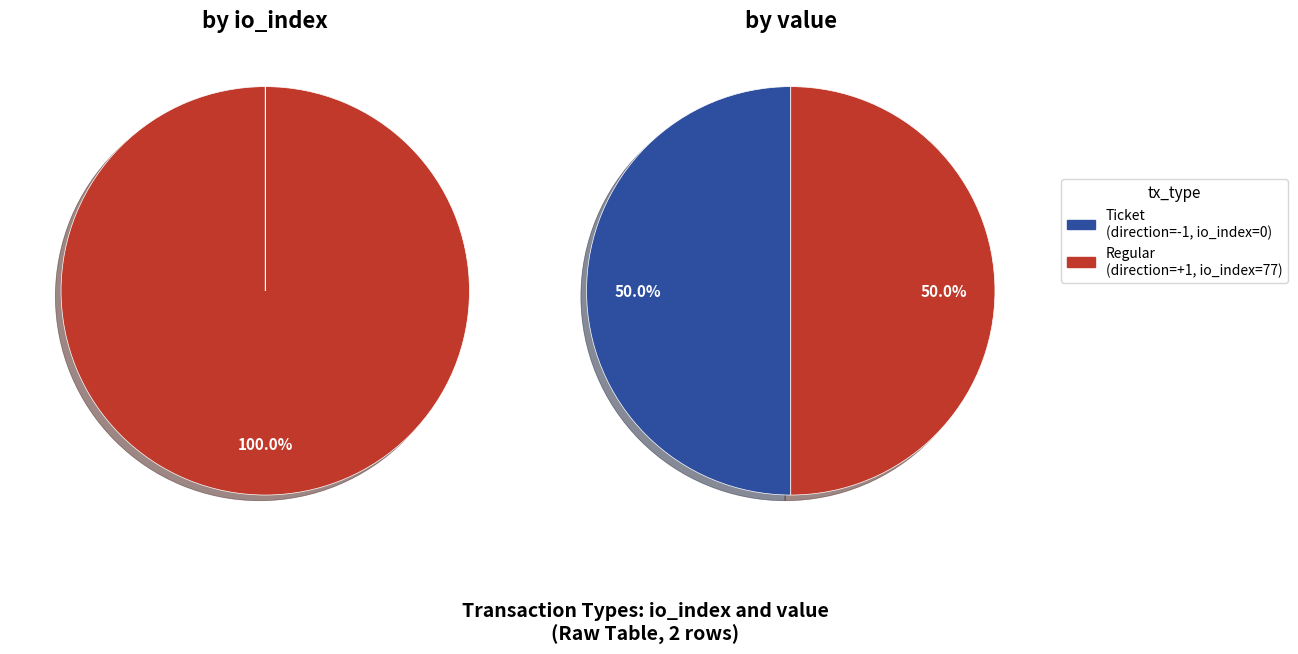

How many slices are in this pie chart?

2